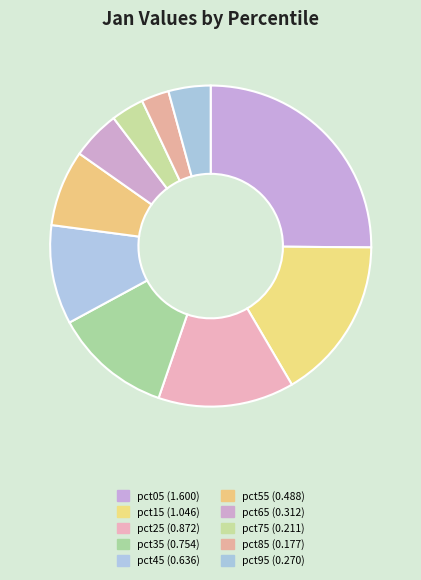

What is the smallest slice in the pie chart?

pct85